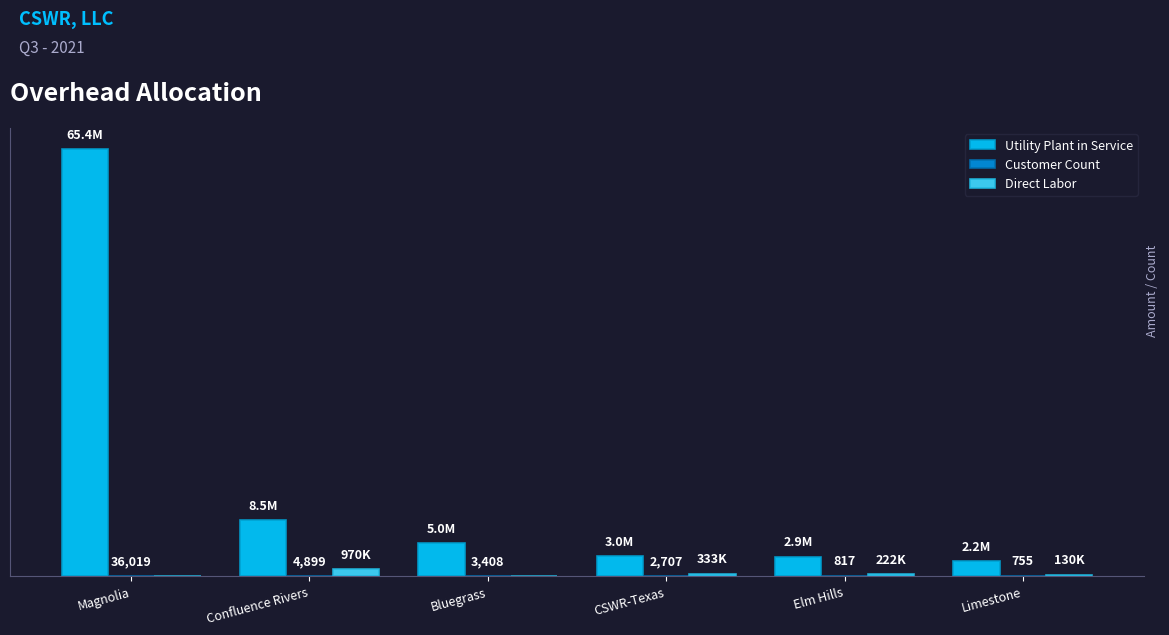

At which label is Direct Labor closest to 485000?

CSWR-Texas